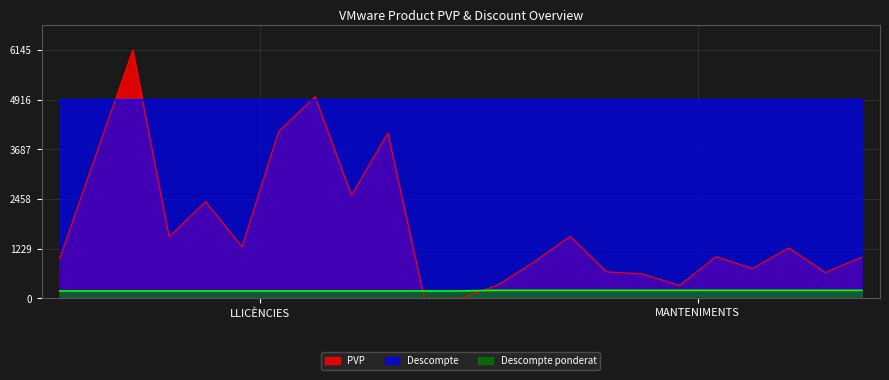

What is the difference between the maximum and minimum values in the PVP series?

6141.5